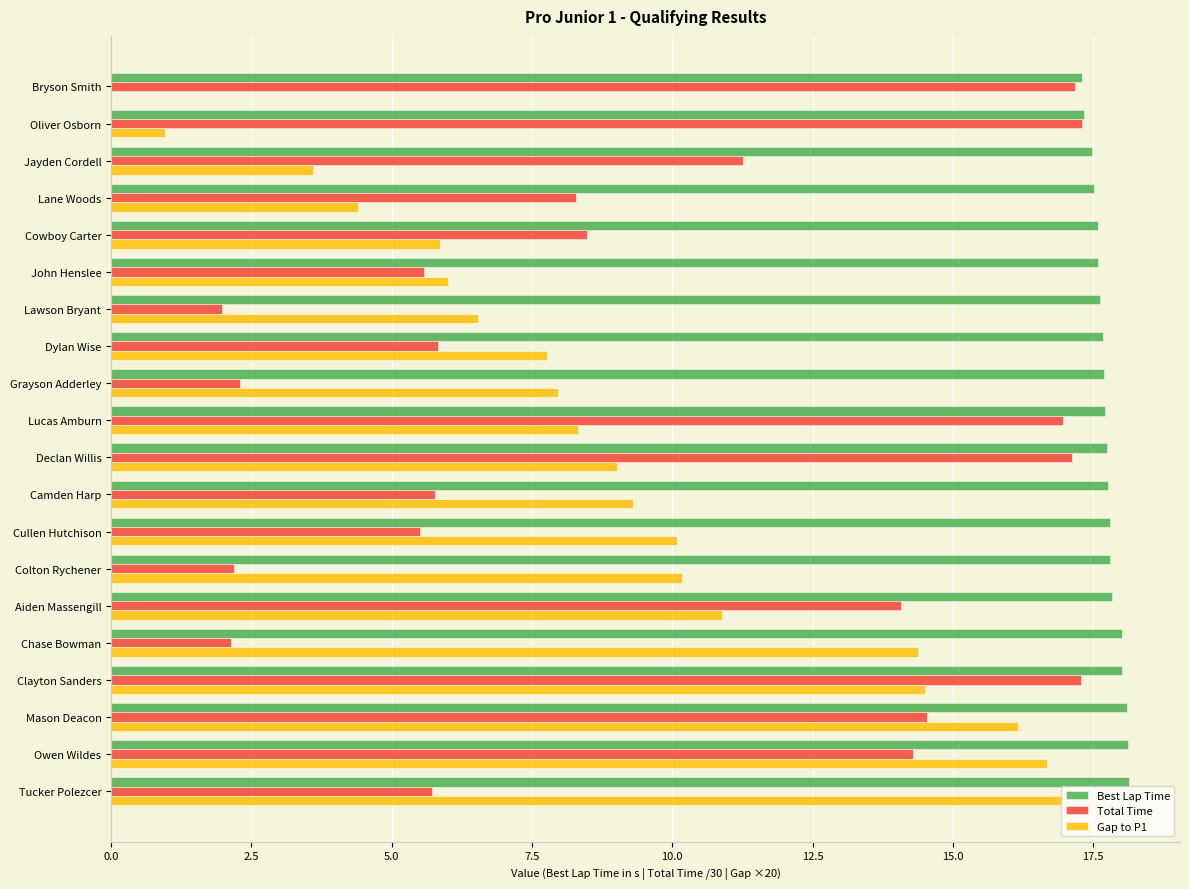

Which series changed the most between Lawson Bryant and Dylan Wise?

Total Time